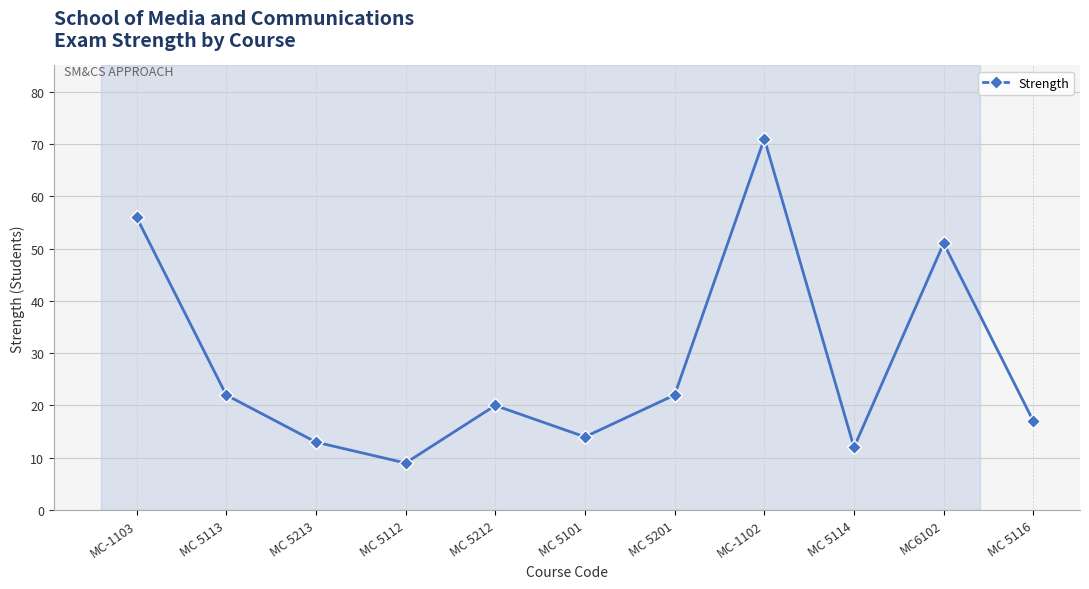

Does the chart have visible grid lines?

Yes